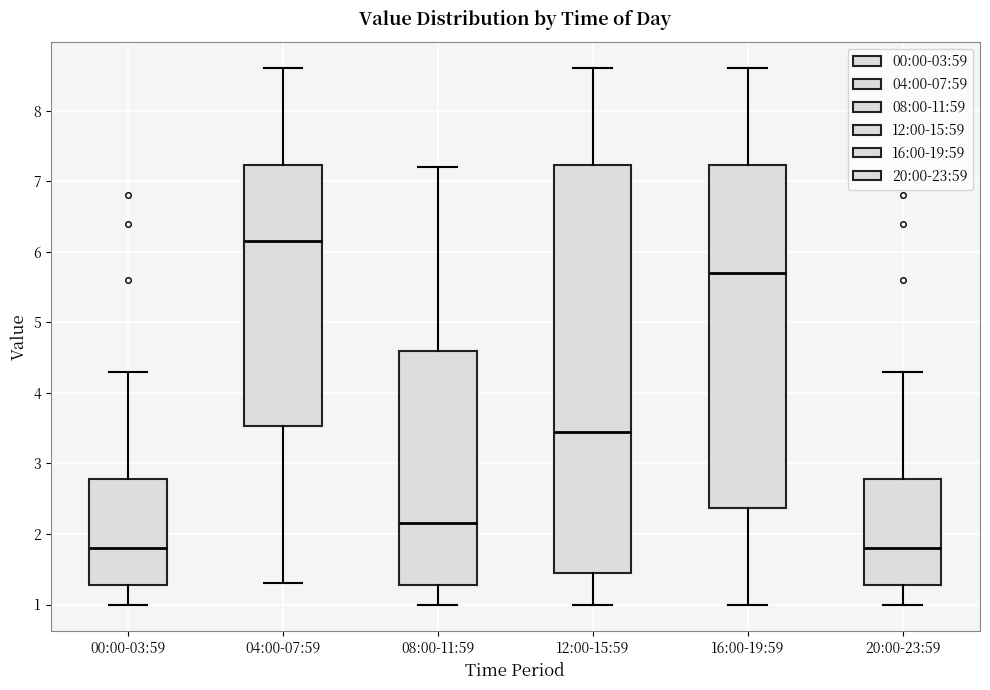

Where does the median line of the box for 12:00-15:59 sit on the y-axis? The values are not printed on the chart, so give them approximately, as read against the axis.

3.5